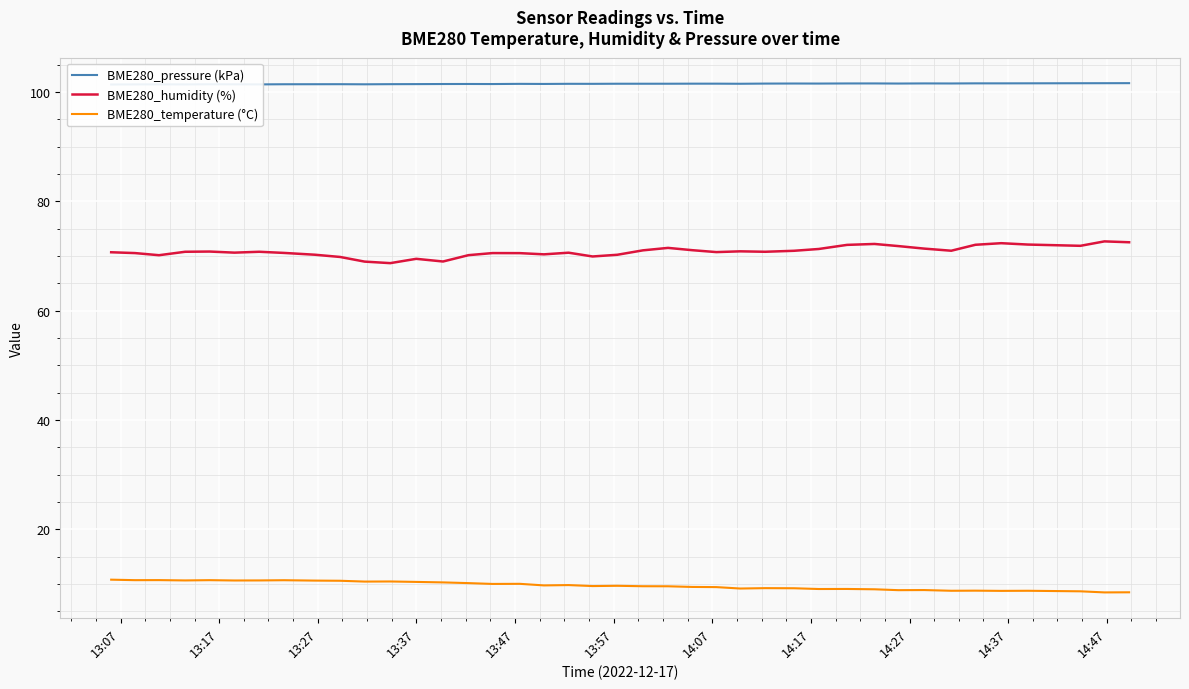

True or false: BME280_temperature (°C) and BME280_humidity (%) cross at least once.

False